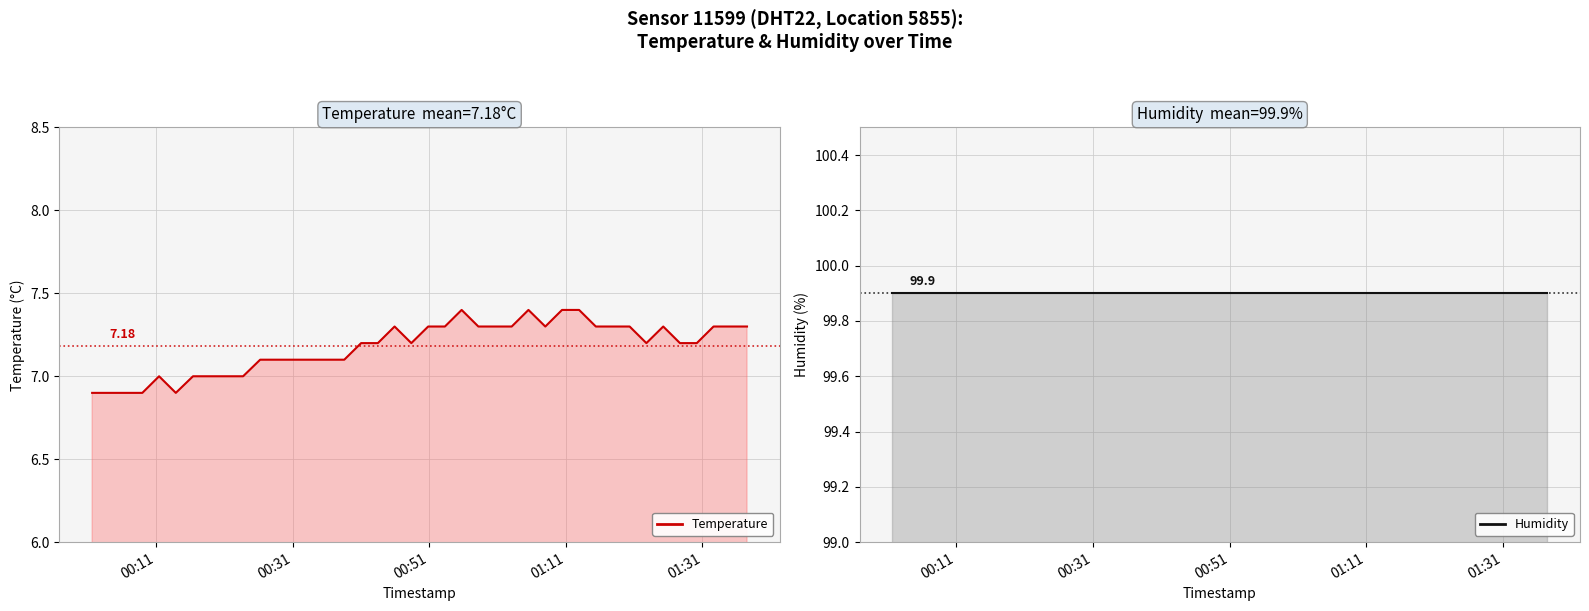

Which series has the widest spread of values?

temperature